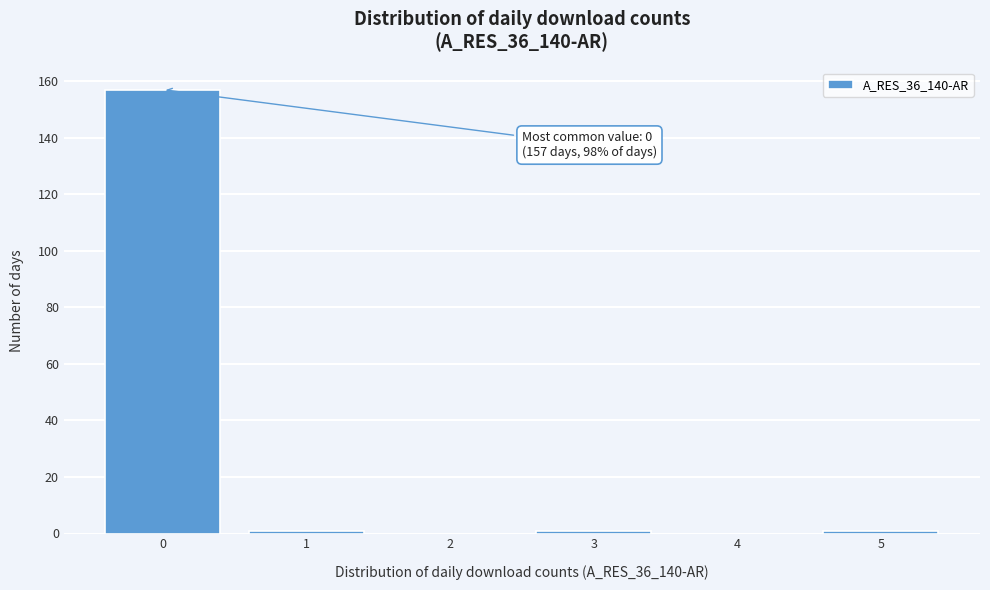

Reading right to left, what are all the values shown in this chart?

5=1	4=0	3=1	2=0	1=1	0=157